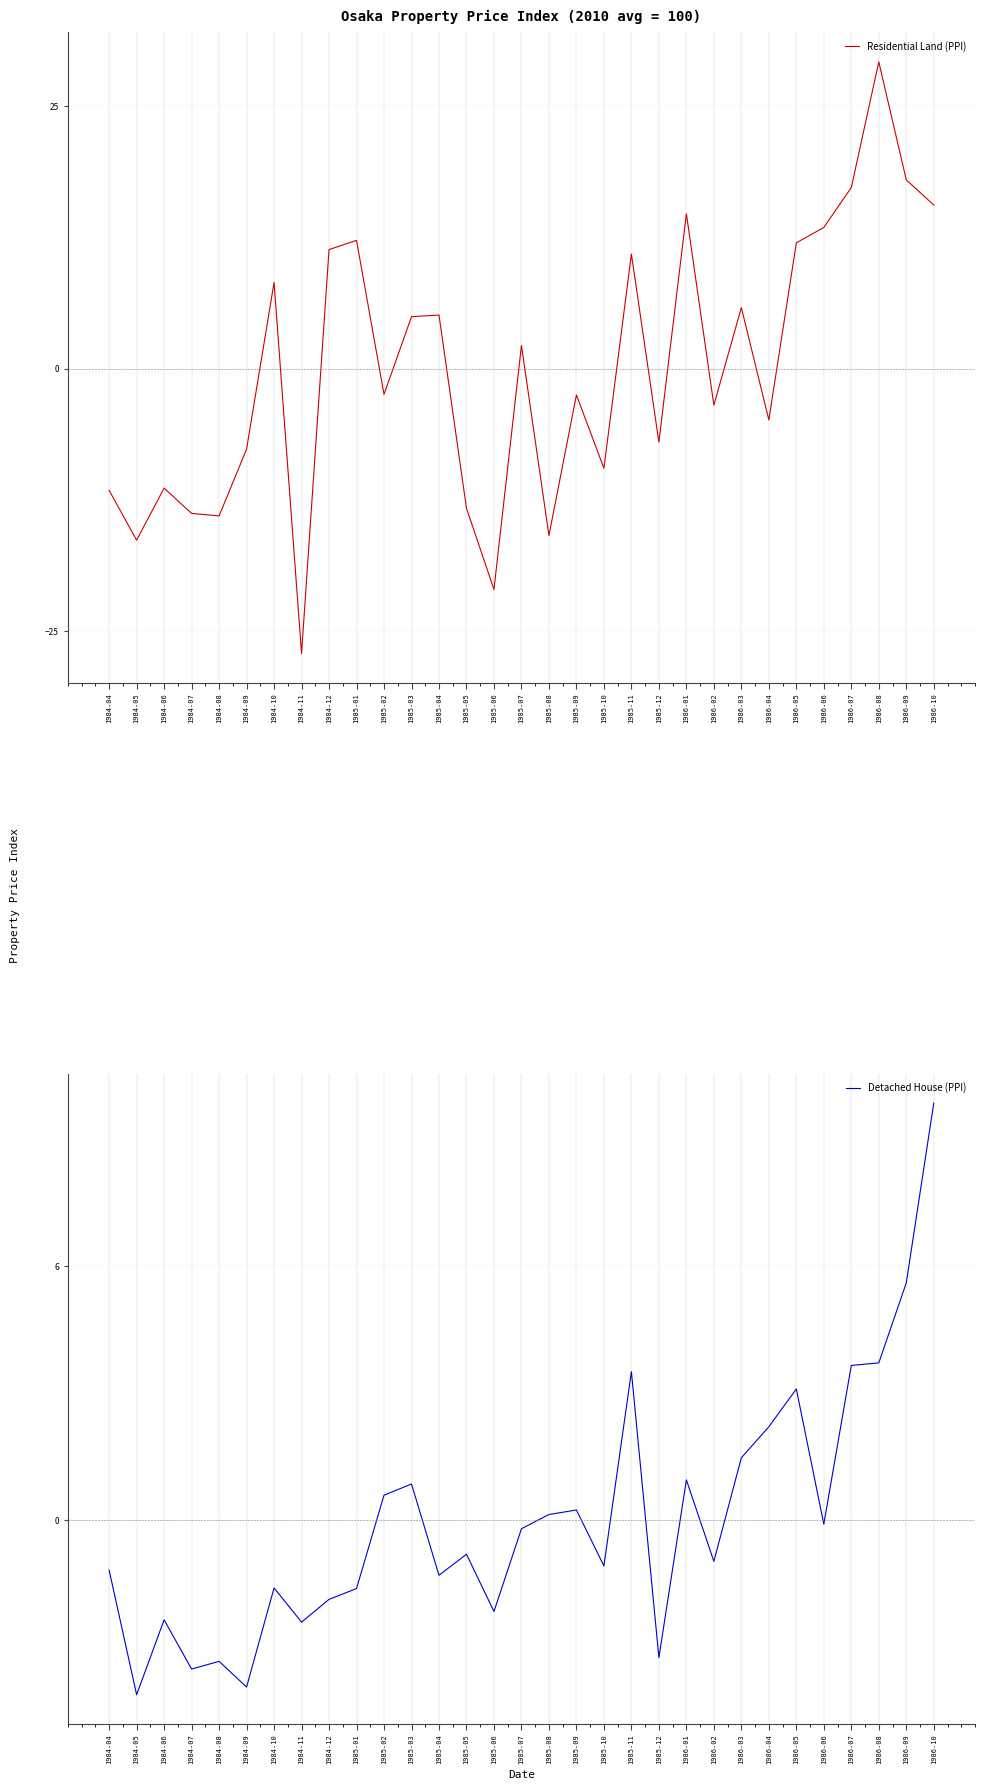

Is it true that Residential Land (PPI) equals -2.4 at 1985-02?

True